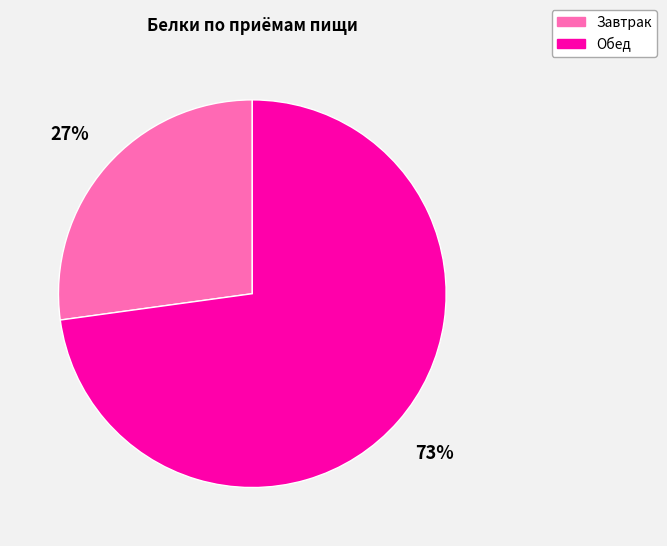

Between Завтрак and Обед, which is larger?

Обед